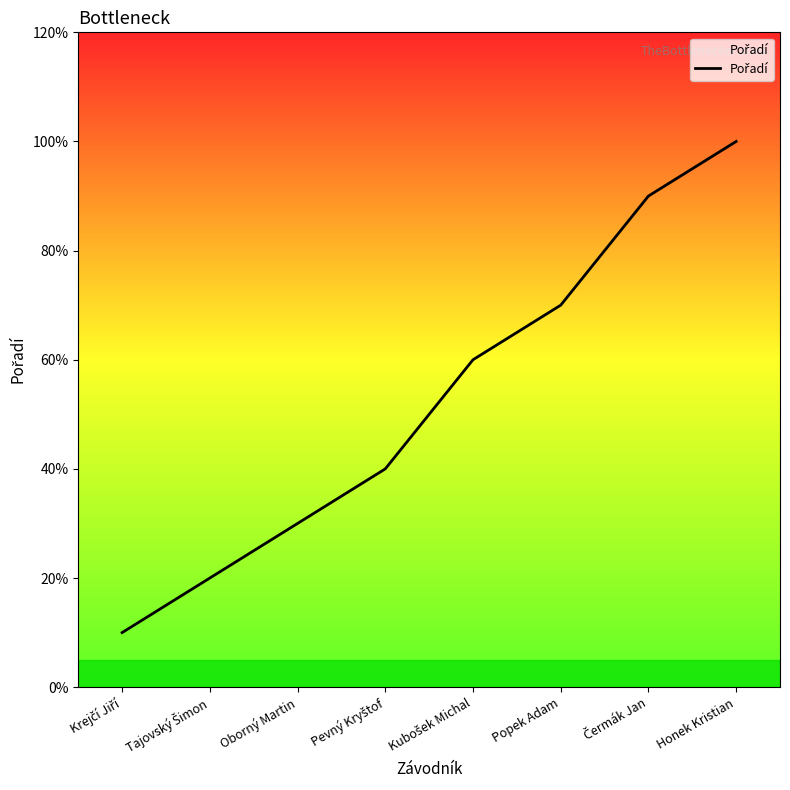

Does the chart have visible grid lines?

No